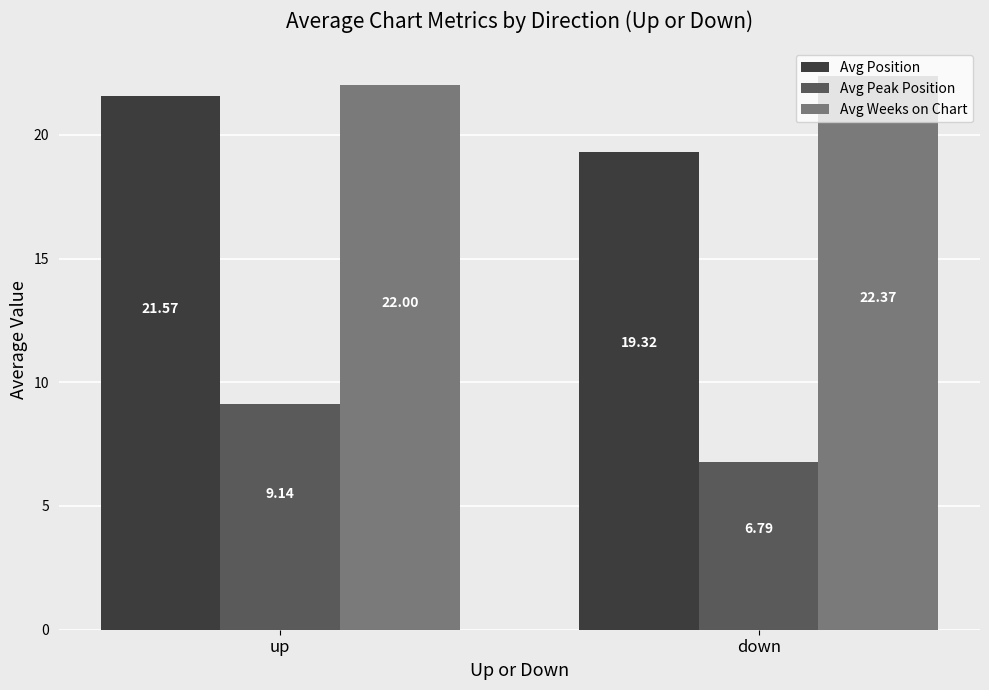

How many data points does each series have?

2